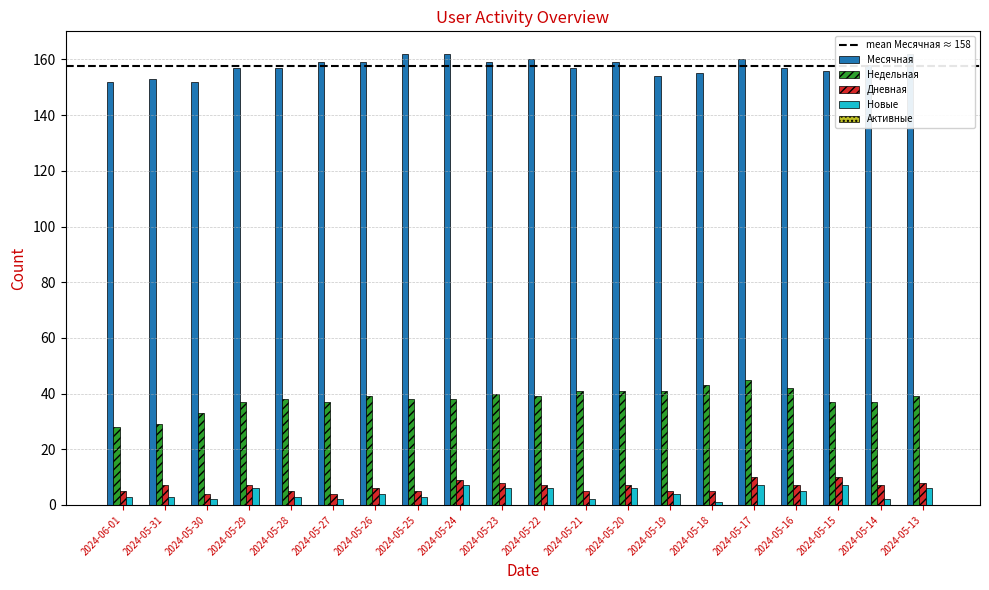

Does the chart contain stacked bars?

No